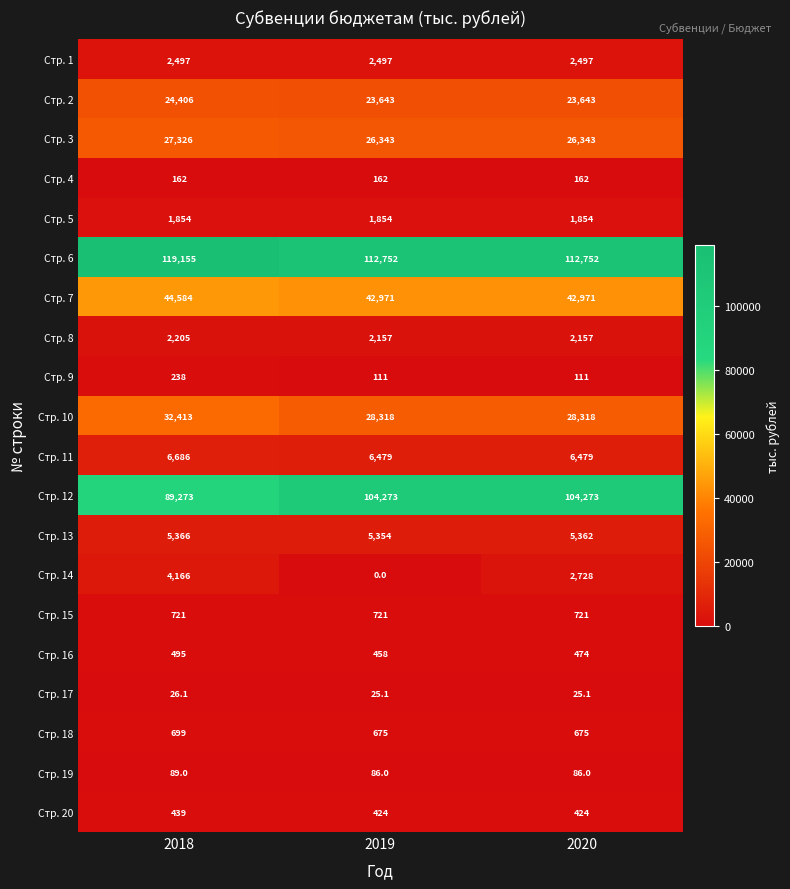

What is the difference between the Стр. 6 values at 2020 and 2018?

6403.0